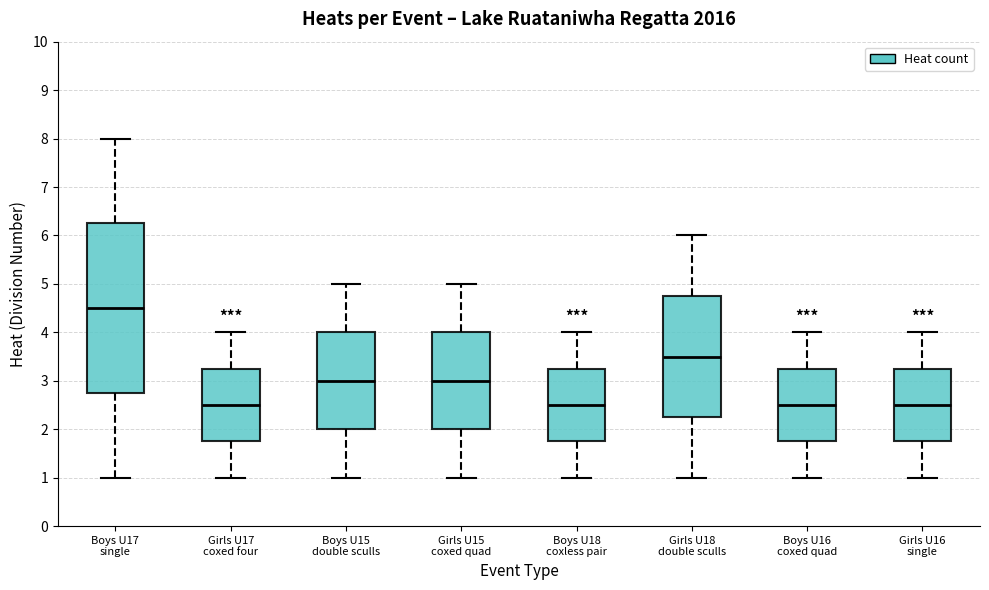

Where does the upper whisker of the box for Boys U15 double sculls end on the y-axis? The values are not printed on the chart, so give them approximately, as read against the axis.

5.0